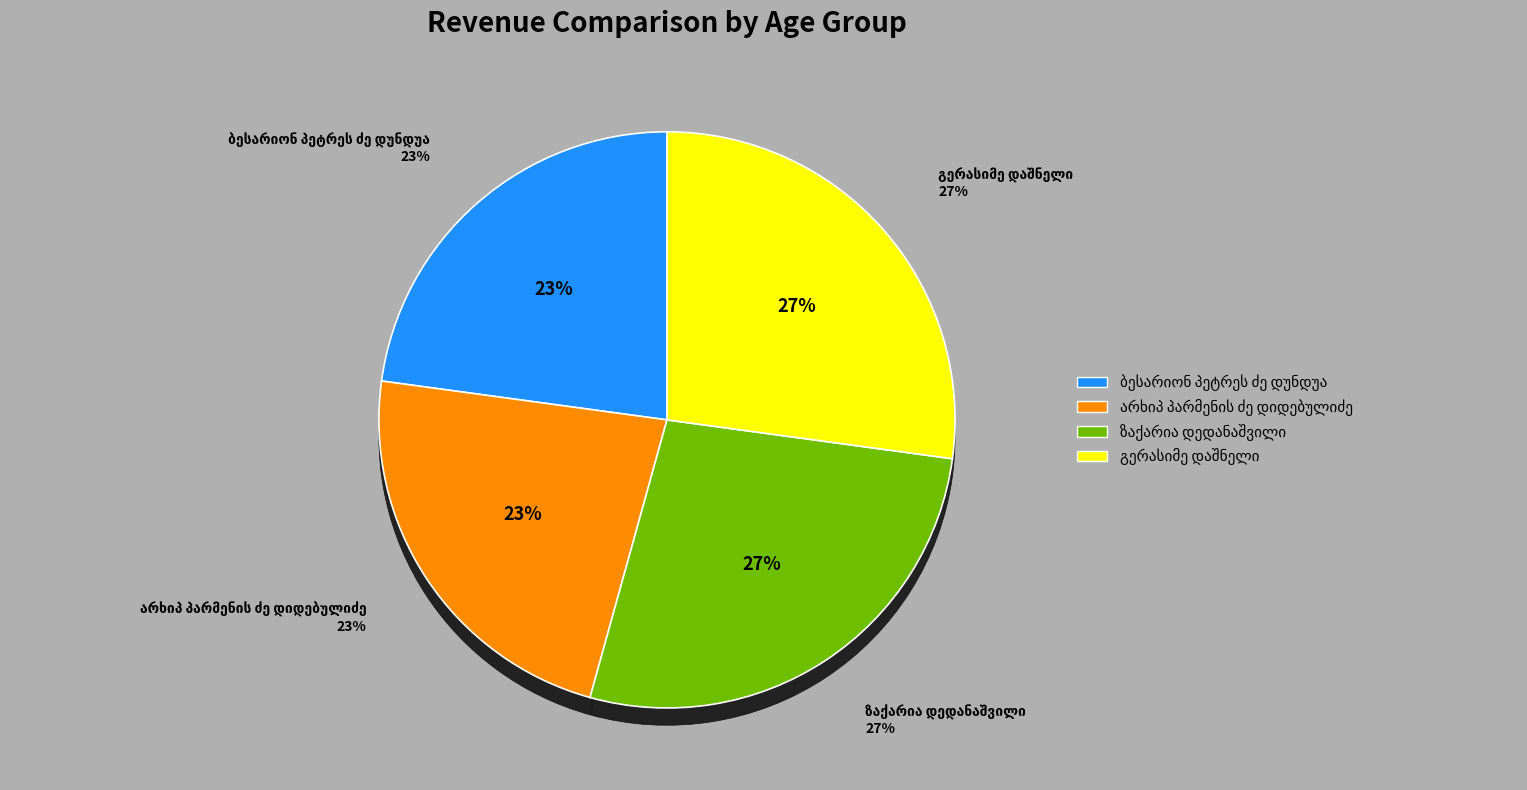

What is the largest slice in the pie chart?

გერასიმე დაშნელი